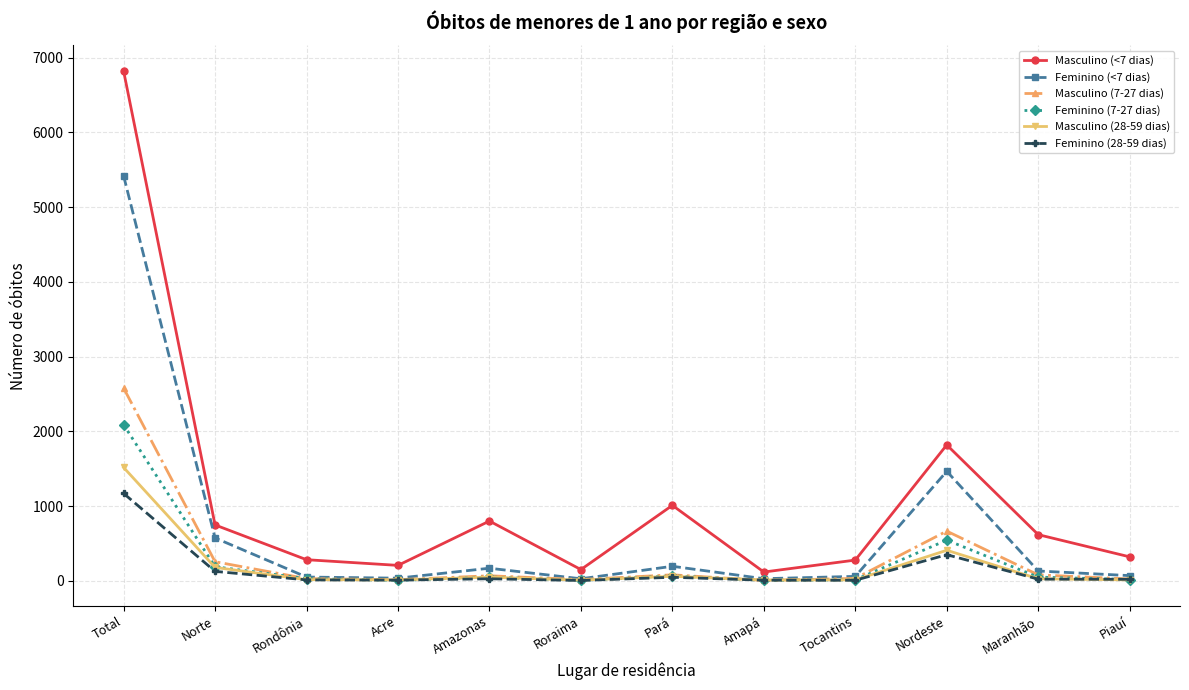

What is the difference between the Masculino (<7 dias) values at Amazonas and Nordeste?

1018